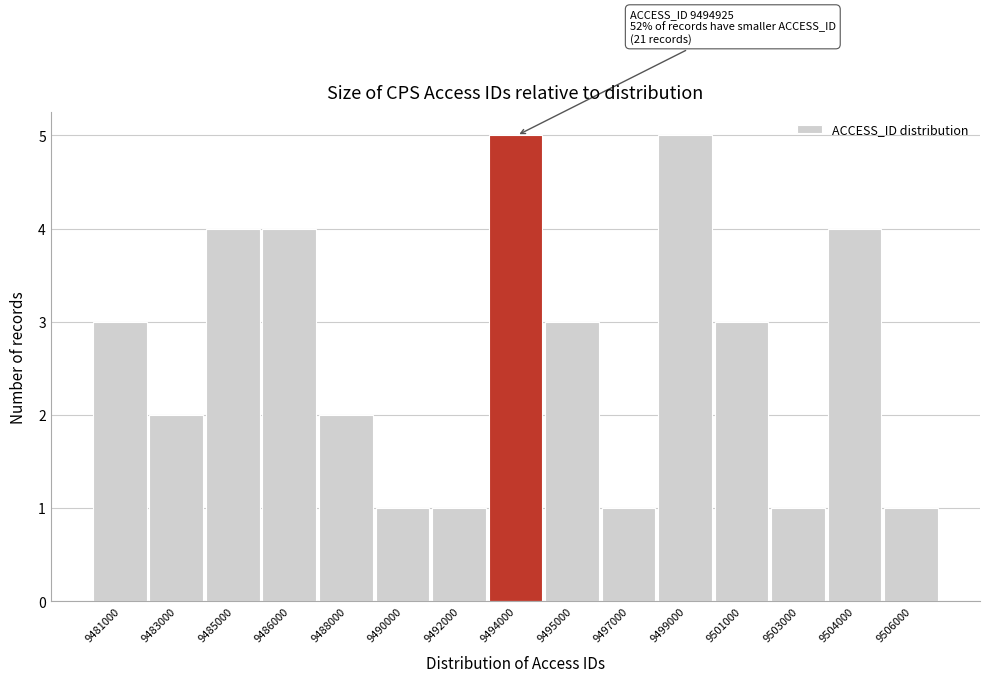

Reading left to right, list all the values displayed in this chart.

9481000=3	9483000=2	9485000=4	9486000=4	9488000=2	9490000=1	9492000=1	9494000=5	9495000=3	9497000=1	9499000=5	9501000=3	9503000=1	9504000=4	9506000=1